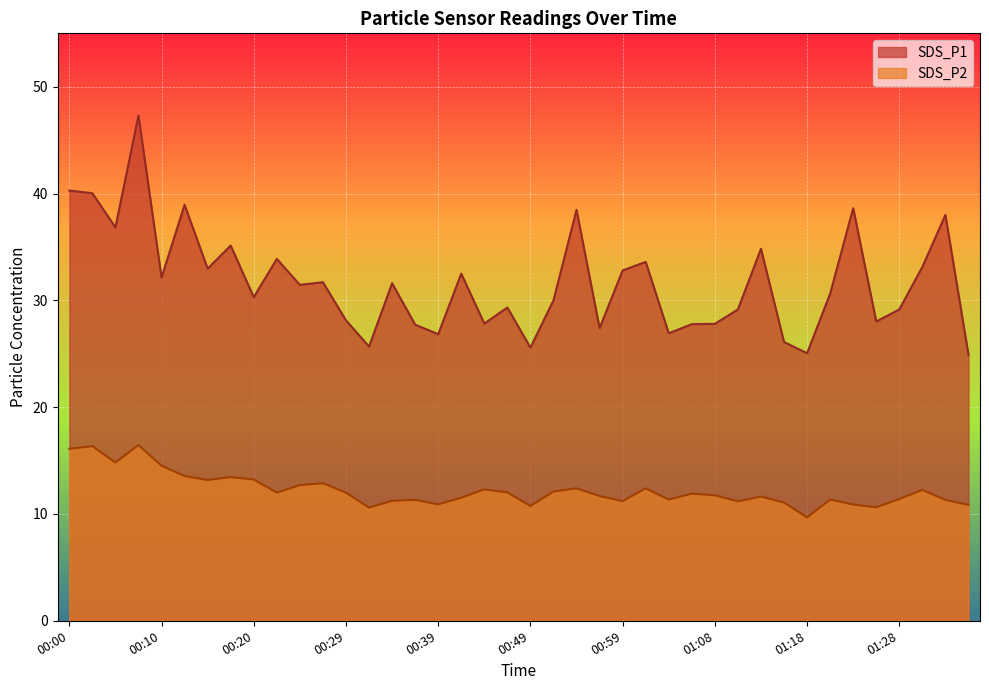

What is the difference between the SDS_P2 values at 01:33 and 00:10?

3.2